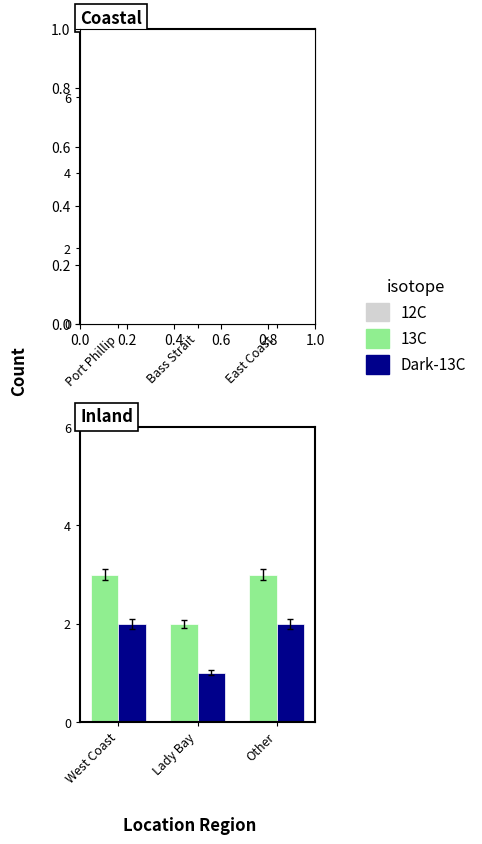

The 13C series shows 1 at Other. True or false?

False